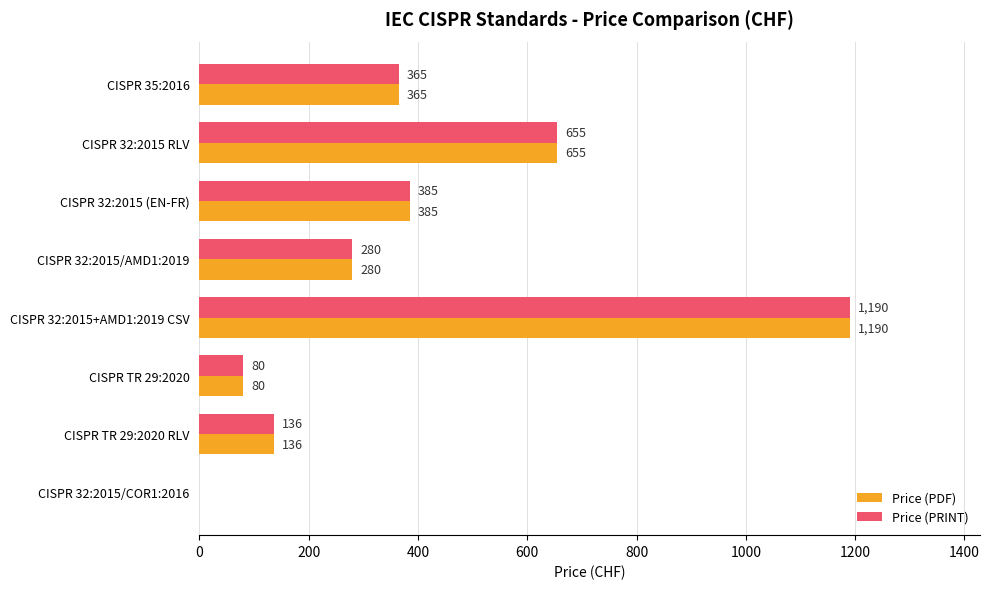

Is it true that Price (PRINT) equals 136 at CISPR TR 29:2020 RLV?

True